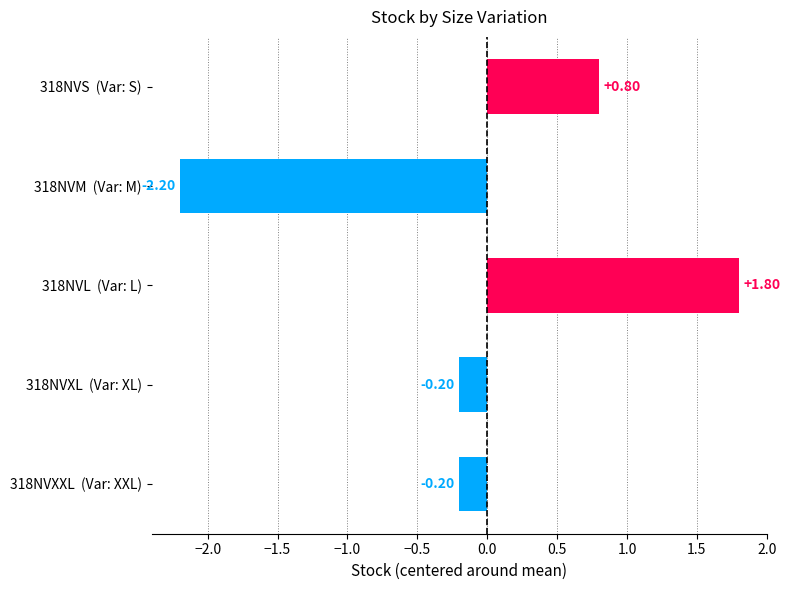

What is the difference between the maximum and minimum values?

4.0